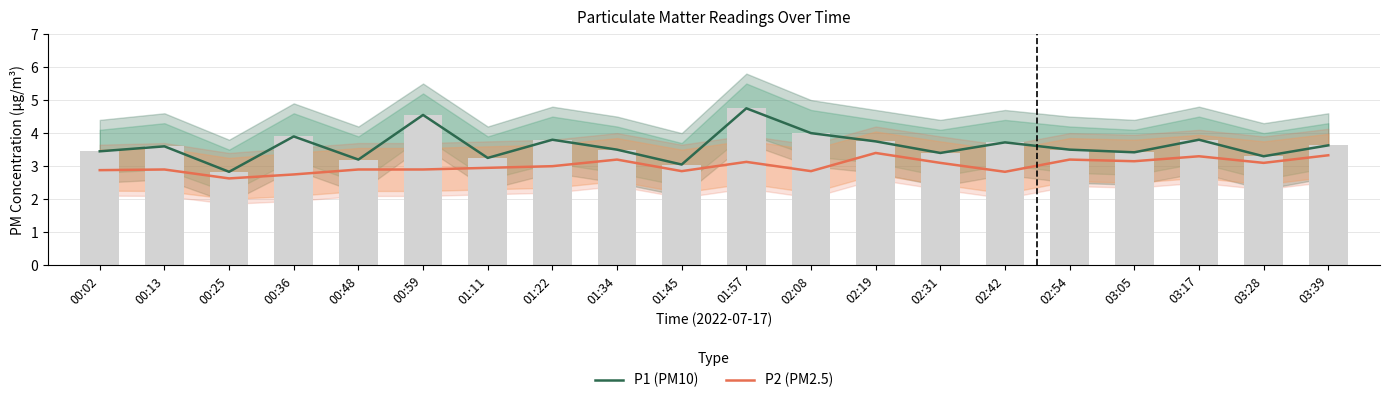

What is the maximum value for P2 (PM2.5)?

3.4